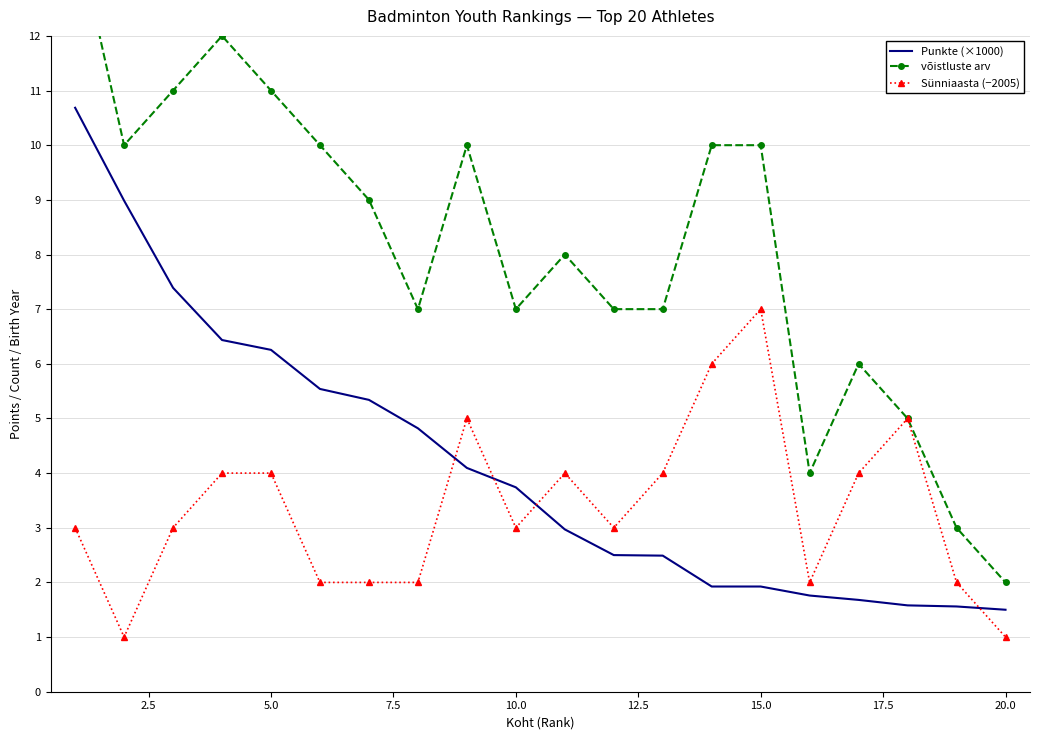

True or false: Punkte (×1000) and Sünniaasta (−2005) cross at least once.

True